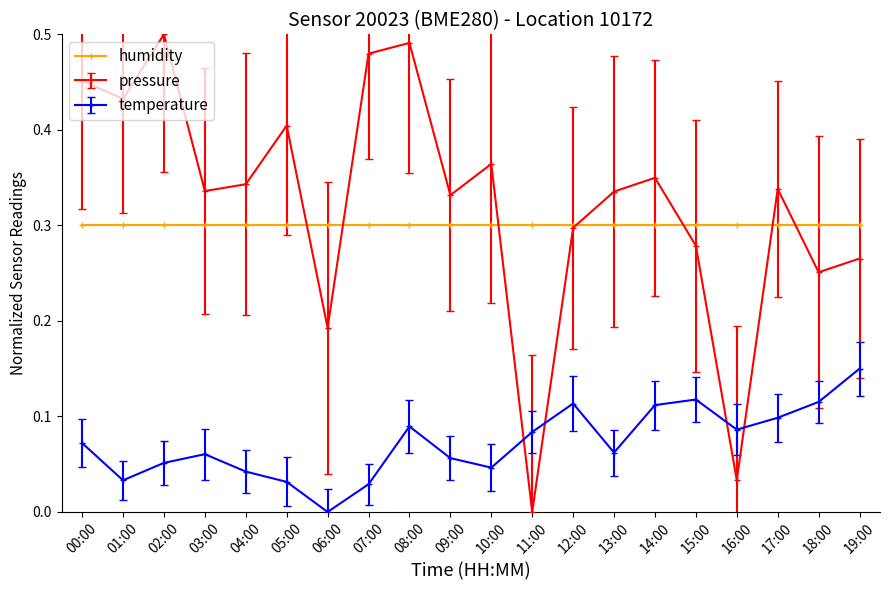

What is the sum of all temperature values?

1.5